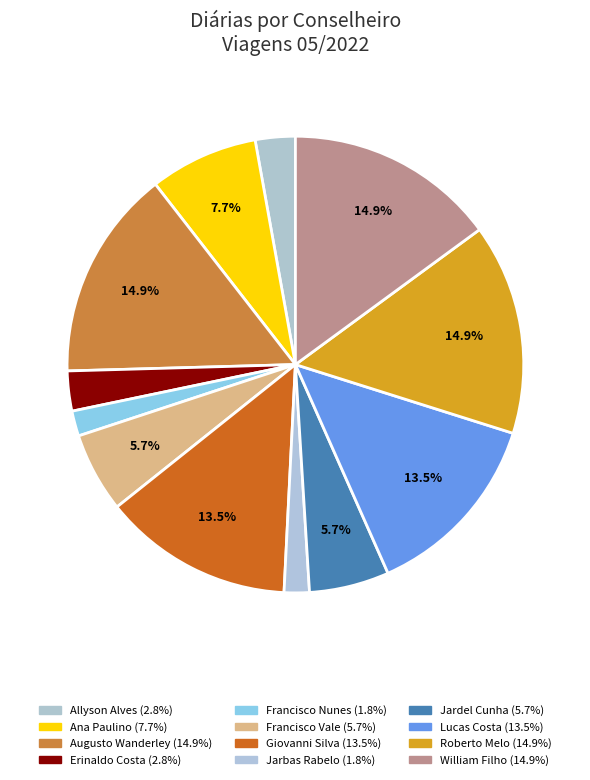

How many segments does this pie chart have?

12